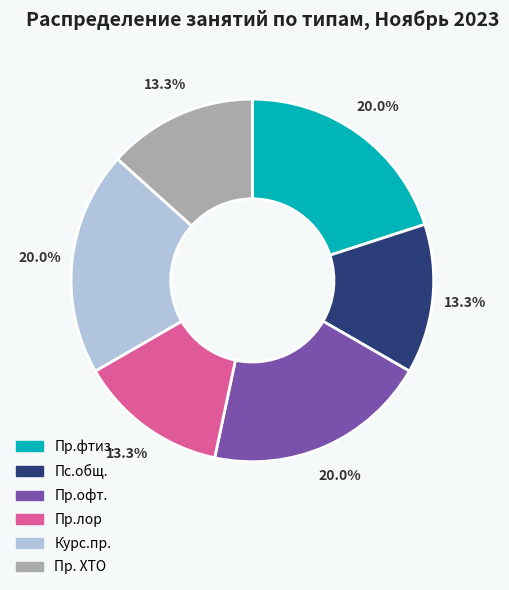

What percentage is the Пр. ХТО slice, to the nearest percent?

13%